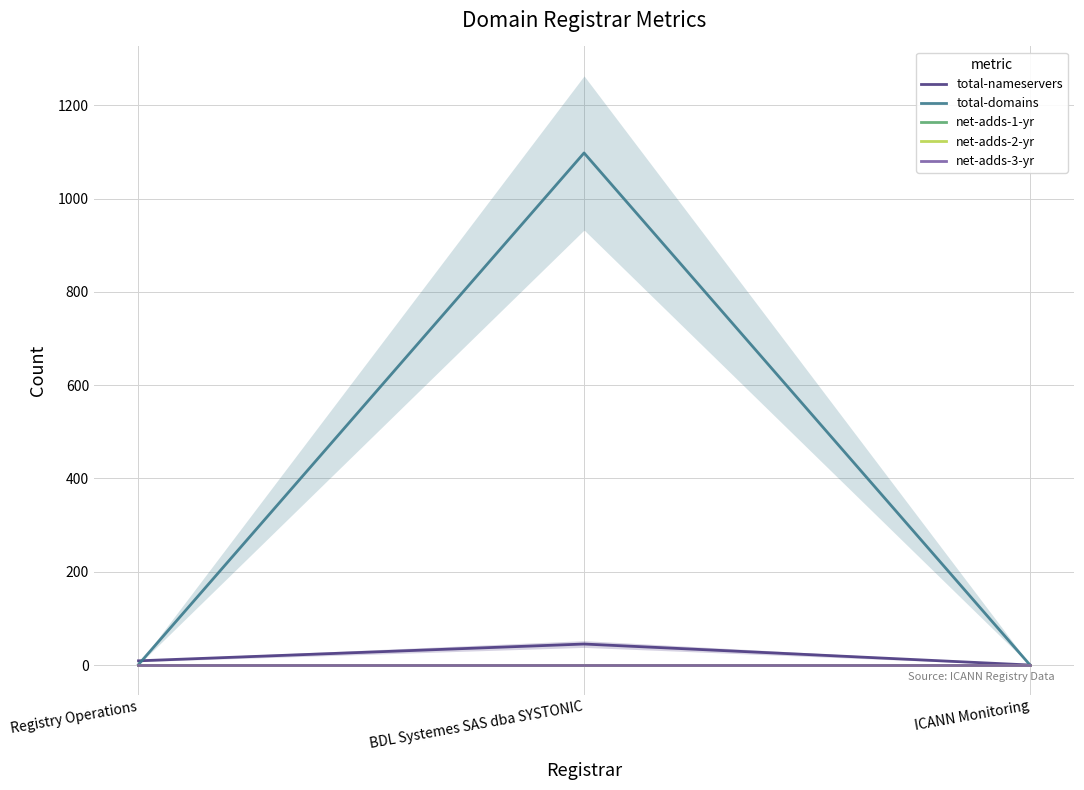

Which category has the highest value in the net-adds-2-yr series?

Registry Operations